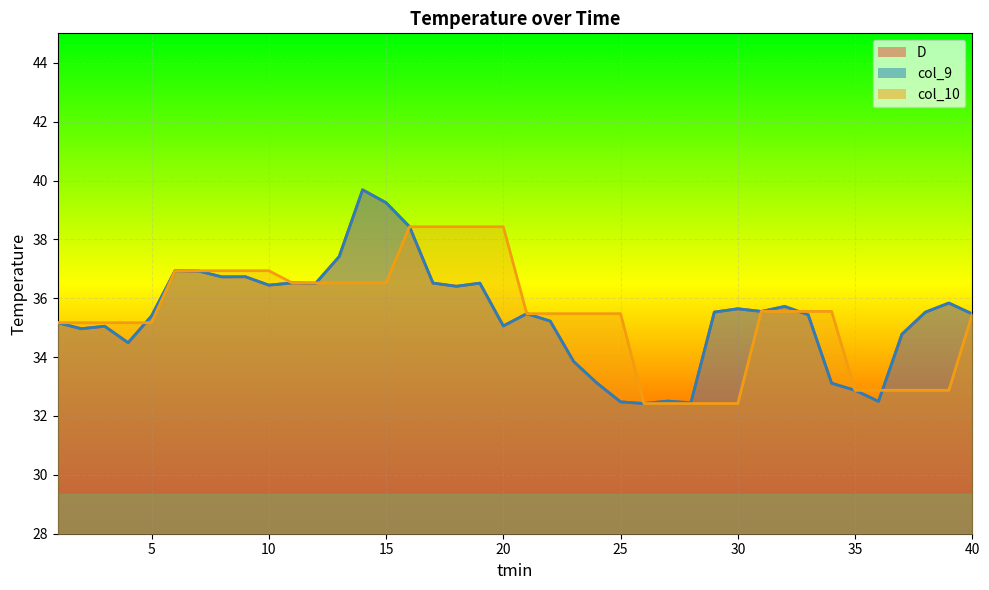

At which label is col_10 closest to 35?

1